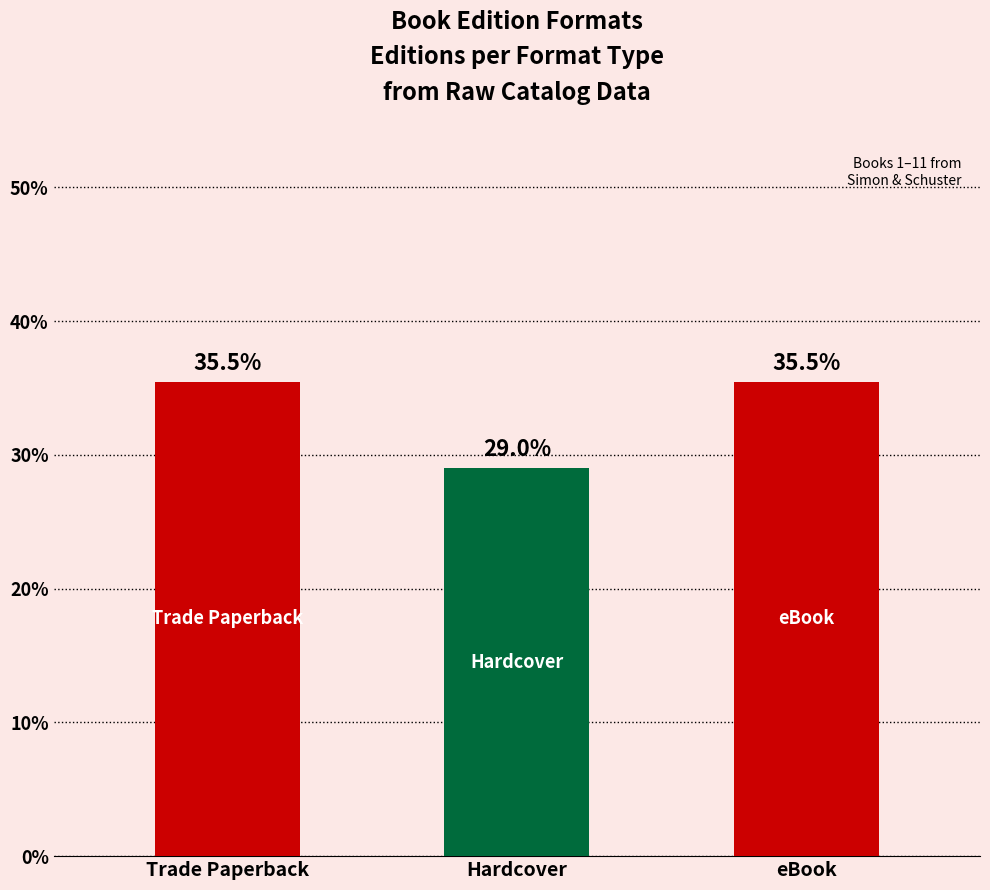

What is the ratio of the value at Trade Paperback to the value at Hardcover?

1.2